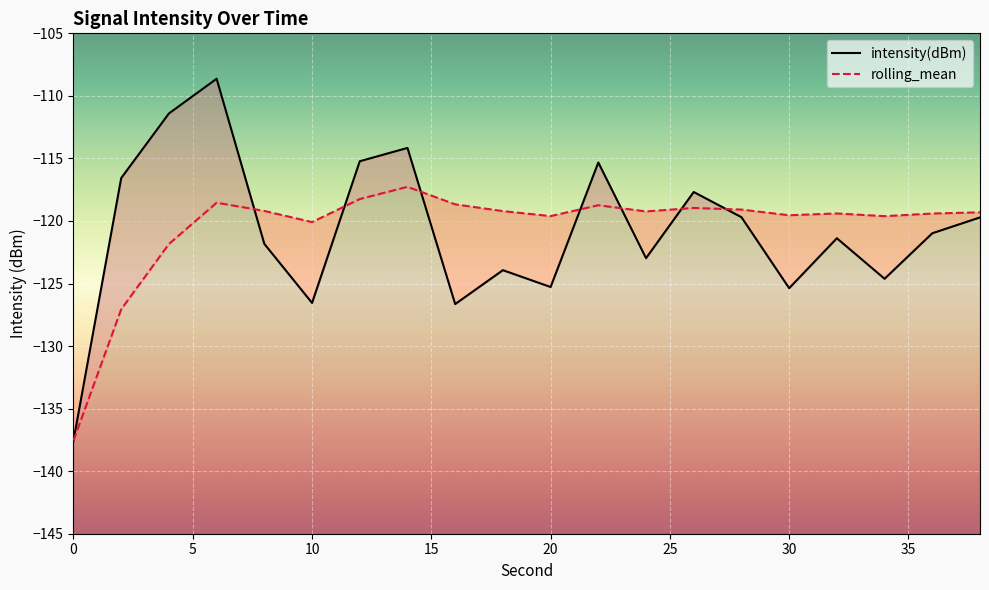

The intensity(dBm) series shows -180.8 at 24. True or false?

False